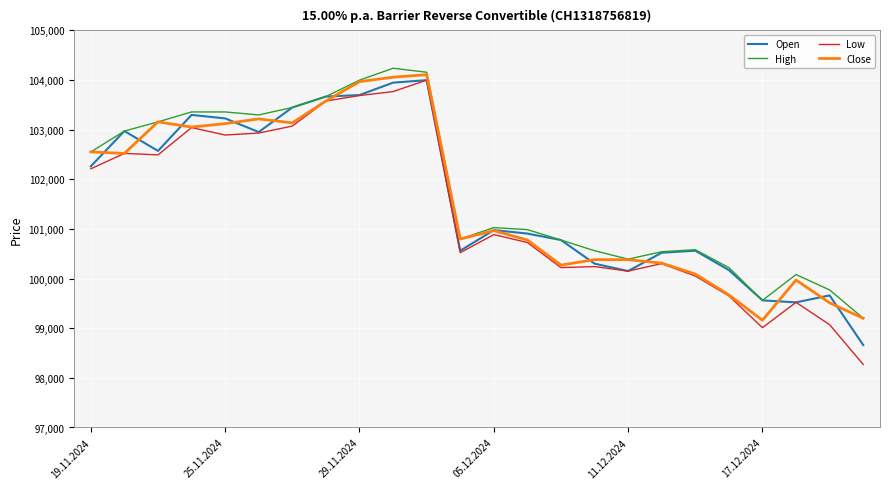

Which series has the largest range (max minus min)?

Low